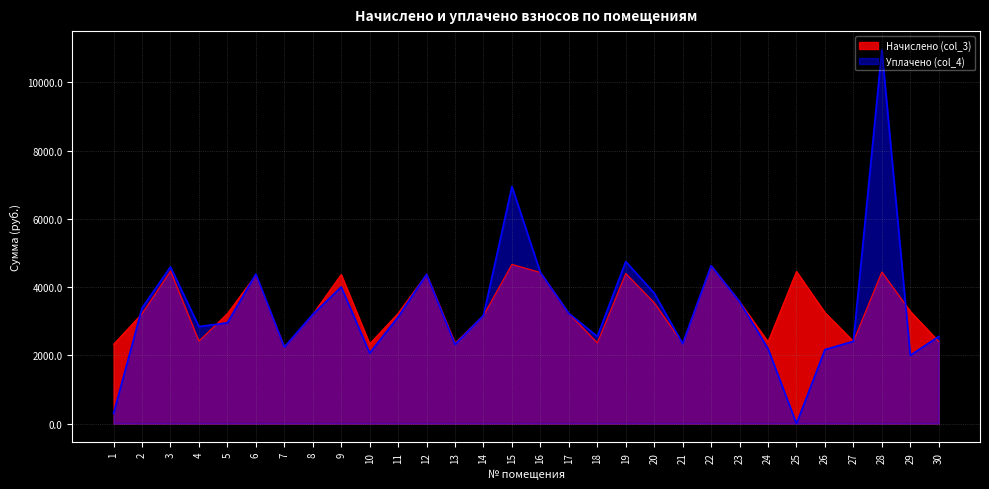

True or false: Уплачено (col_4) and Начислено (col_3) cross at least once.

True